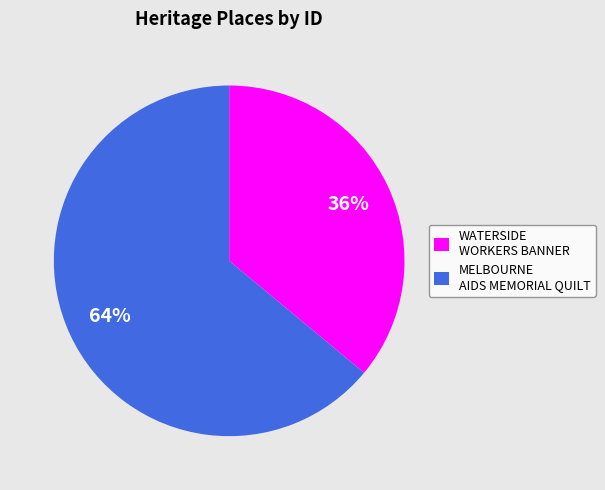

Is it true that MELBOURNE AIDS MEMORIAL QUILT is 64% of the pie?

True